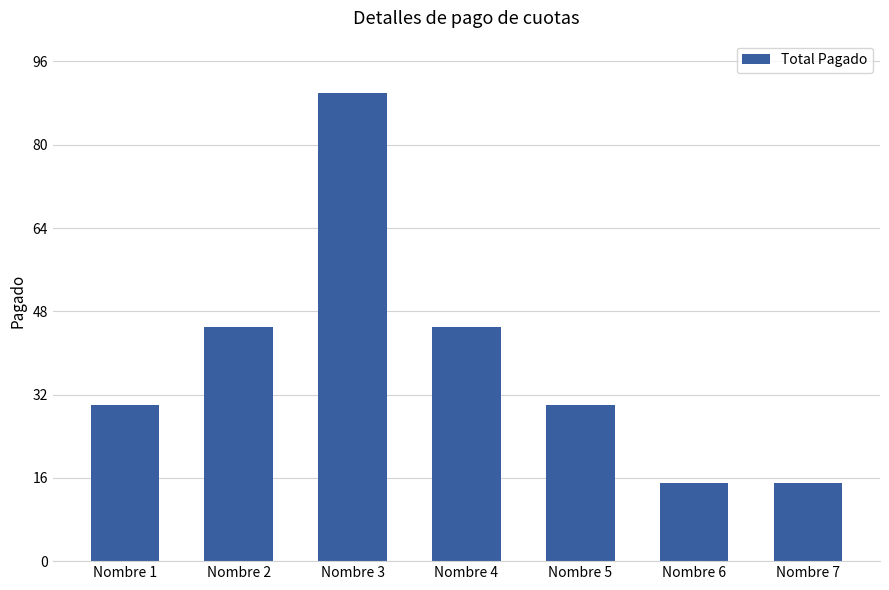

What is the approximate value at Nombre 4?

45